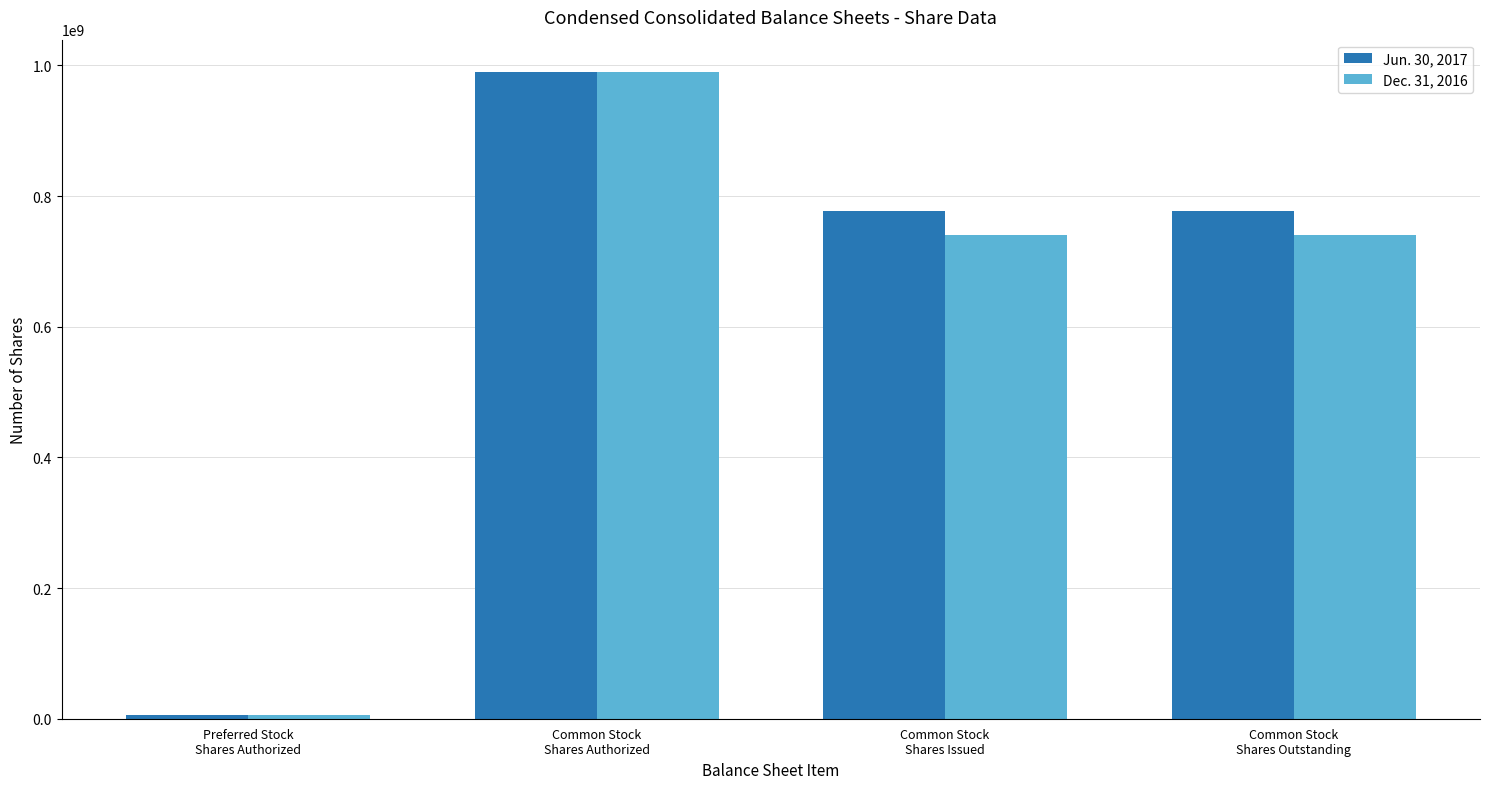

What is the label of the 4th bar from the right?

Preferred Stock
Shares Authorized